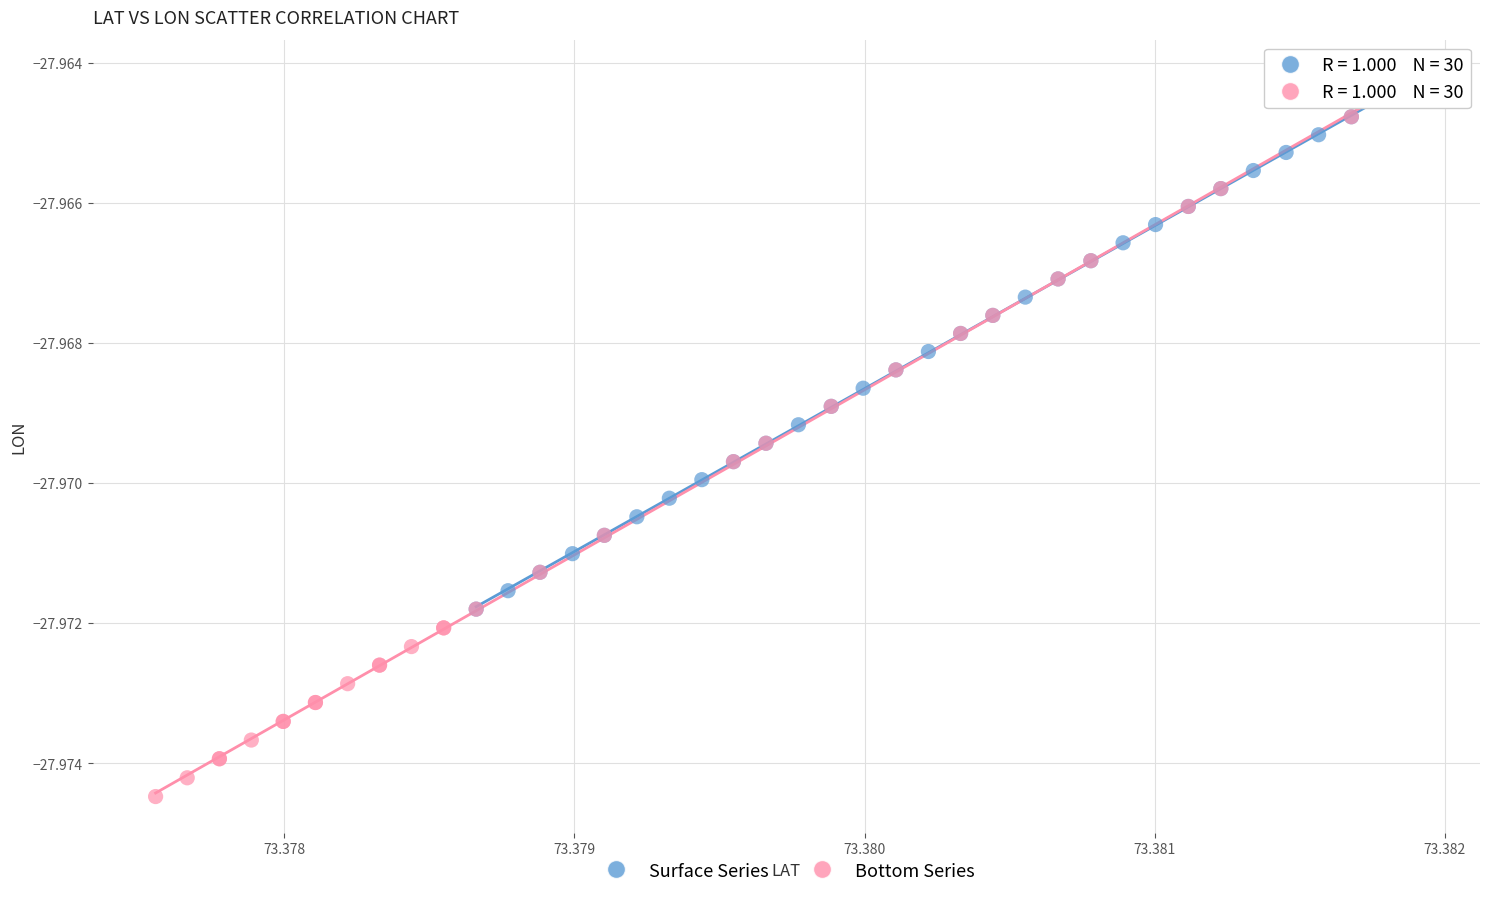

Which series has the widest spread of Y values?

Bottom Series